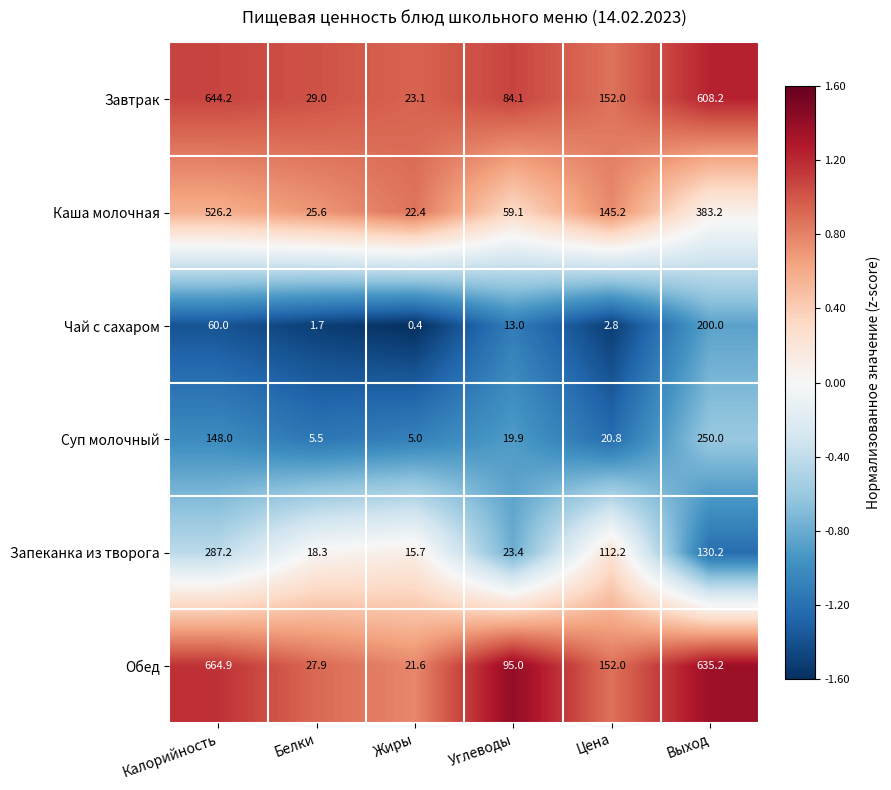

What is the approximate value of Завтрак at Углеводы?

84.1